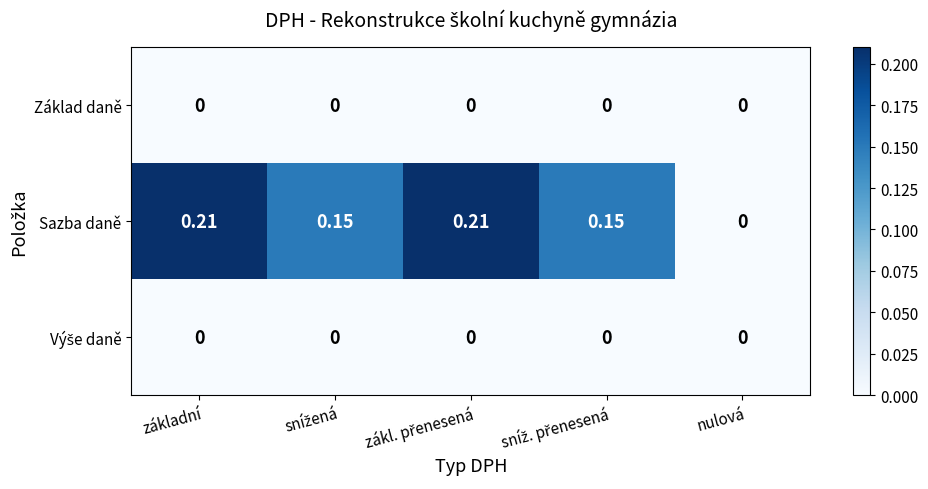

Which series has the largest range (max minus min)?

Sazba daně